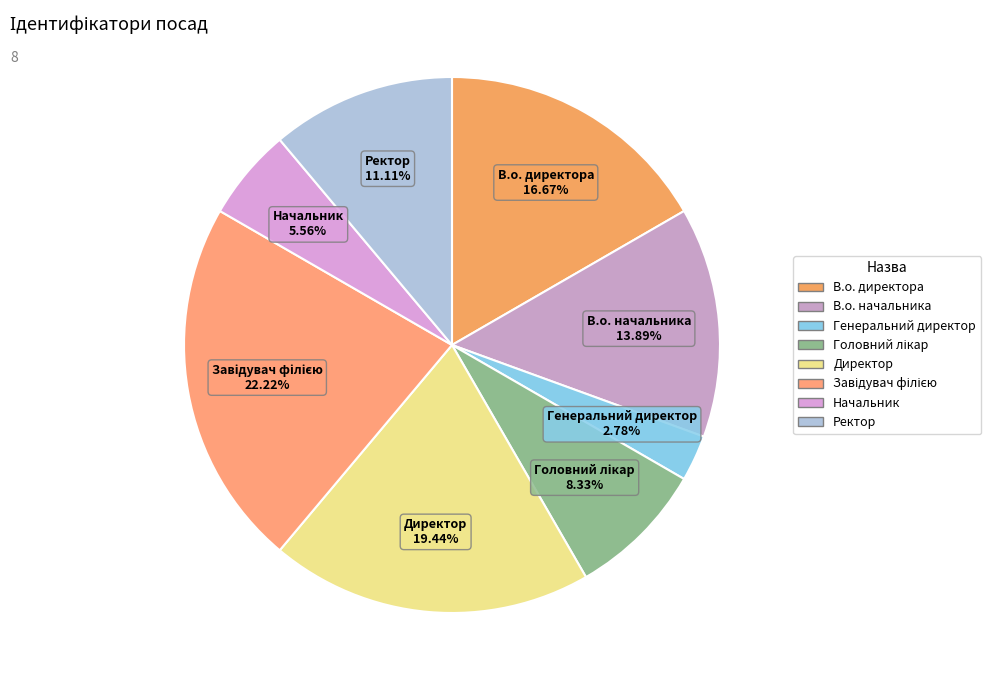

How many slices are in this pie chart?

8